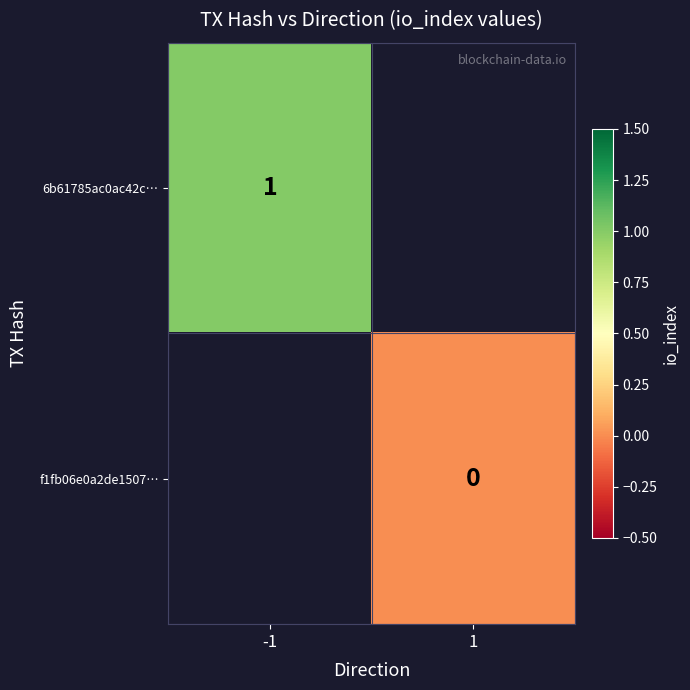

At which category does the chart reach its minimum across all series?

1